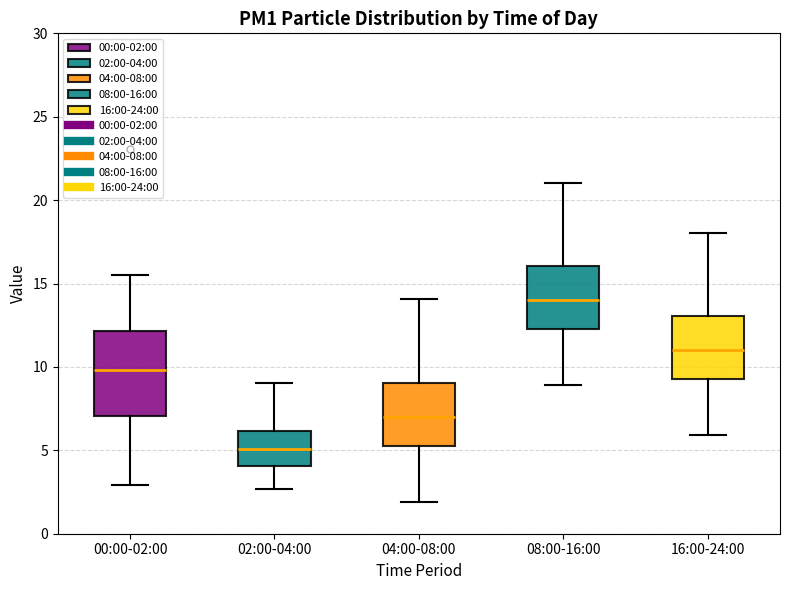

Reading left to right, read every box against the y-axis: the position of its median line, the range the box covers, and the ends of its whiskers. The values are not printed on the chart, so give them approximately, as read against the axis.

00:00-02:00: median 10.0, box 7.0 to 12.0, whiskers 3.0 to 15.5
02:00-04:00: median 5.0, box 4.0 to 6.0, whiskers 2.5 to 9.0
04:00-08:00: median 7.0, box 5.5 to 9.0, whiskers 2.0 to 14.0
08:00-16:00: median 14.0, box 12.5 to 16.0, whiskers 9.0 to 21.0
16:00-24:00: median 11.0, box 9.5 to 13.0, whiskers 6.0 to 18.0